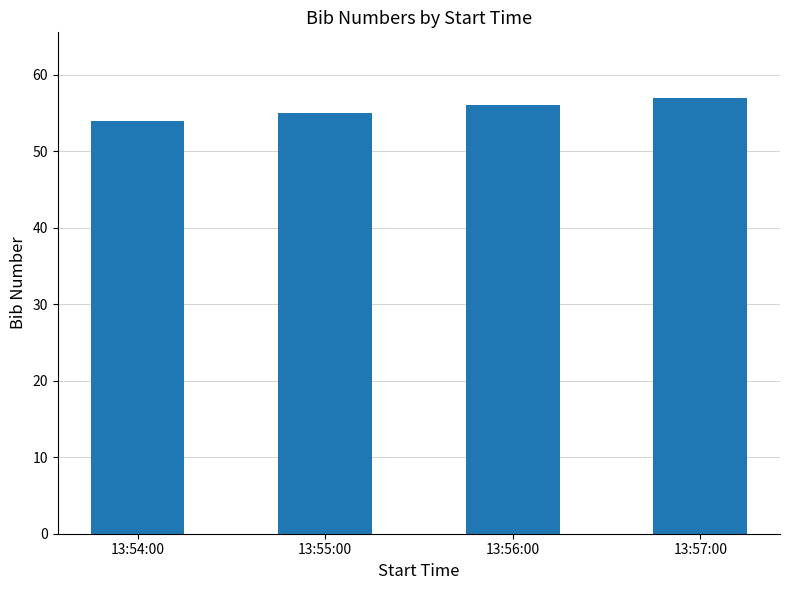

What position from the left is 13:54:00?

1